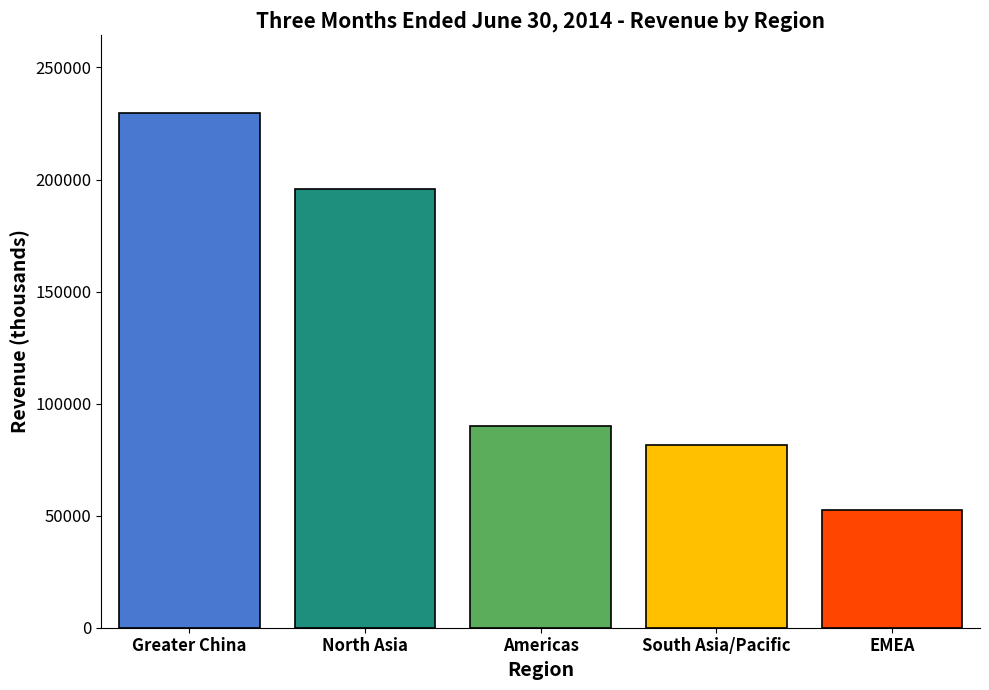

What is the label of the 5th bar from the left?

EMEA